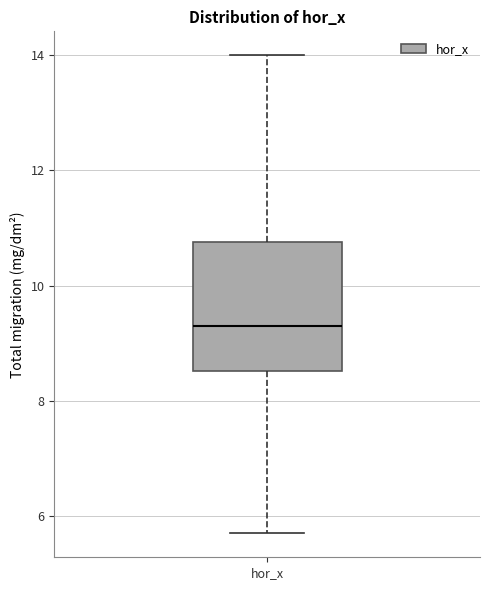

Transcribe this box plot: give where the median line is, the range the box spans, and where the two whiskers end, as read against the y-axis. The values are not printed on the chart, so give them approximately, as read against the axis.

median 9.4, box 8.6 to 10.8, whiskers 5.8 to 14.0